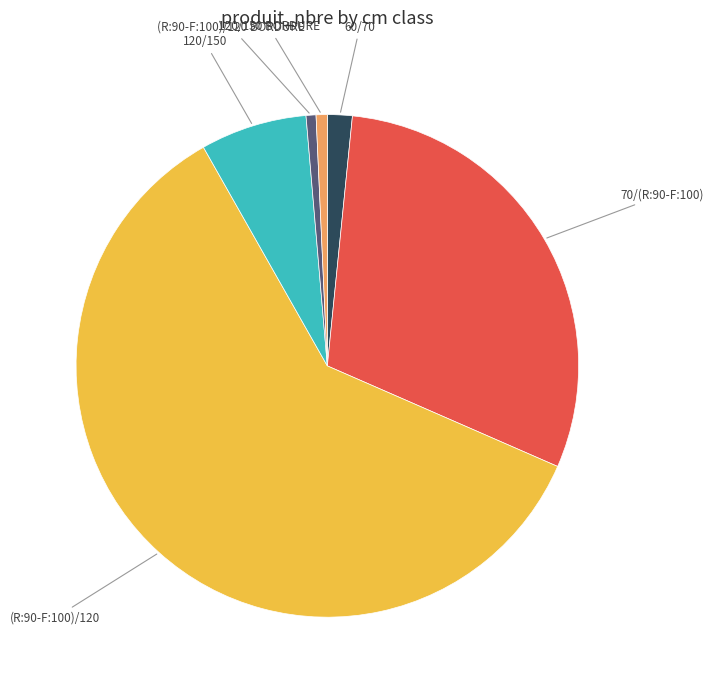

Is there a majority slice in this chart?

Yes